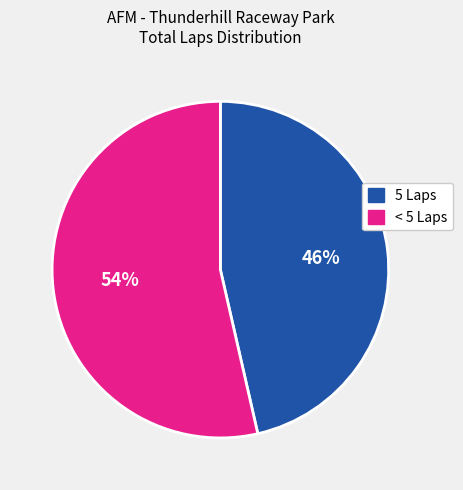

Is there any slice that represents more than half of the pie?

Yes